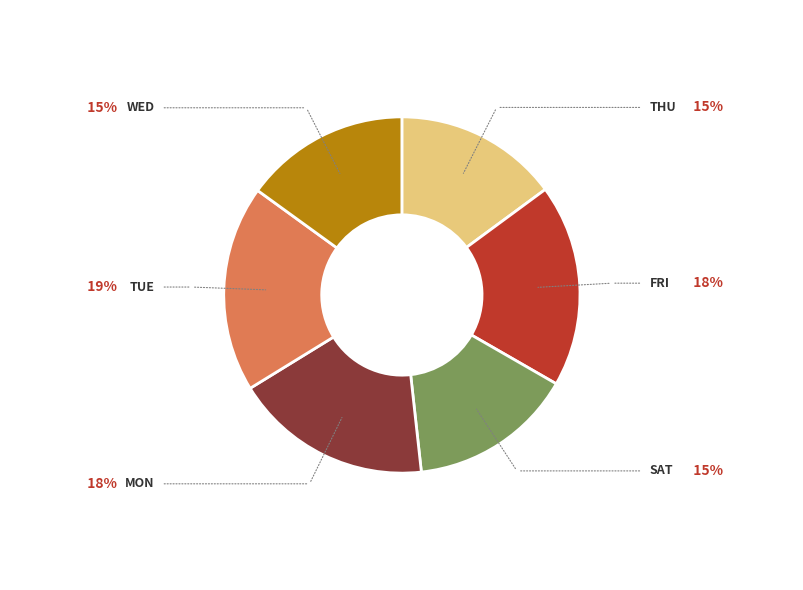

Is there a majority slice in this chart?

No